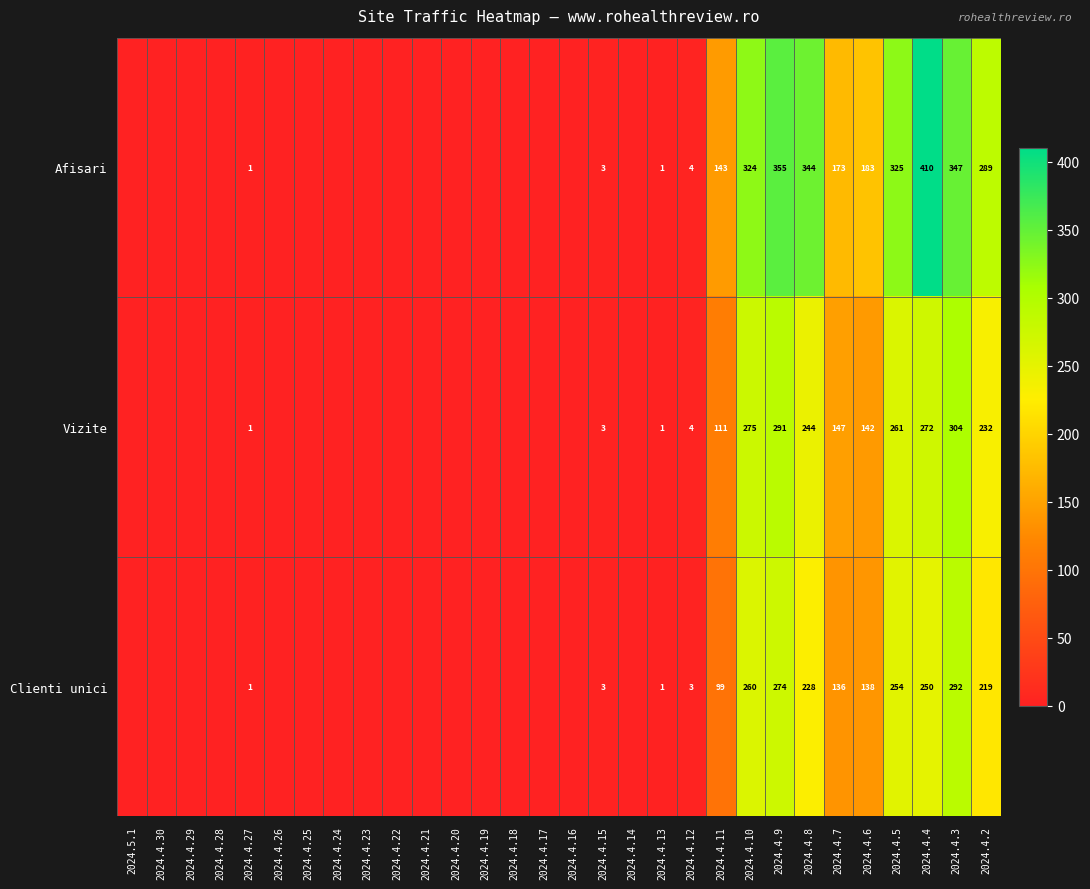

Rank the series at 2024.4.5 from lowest to highest value.

Clienti unici, Vizite, Afisari